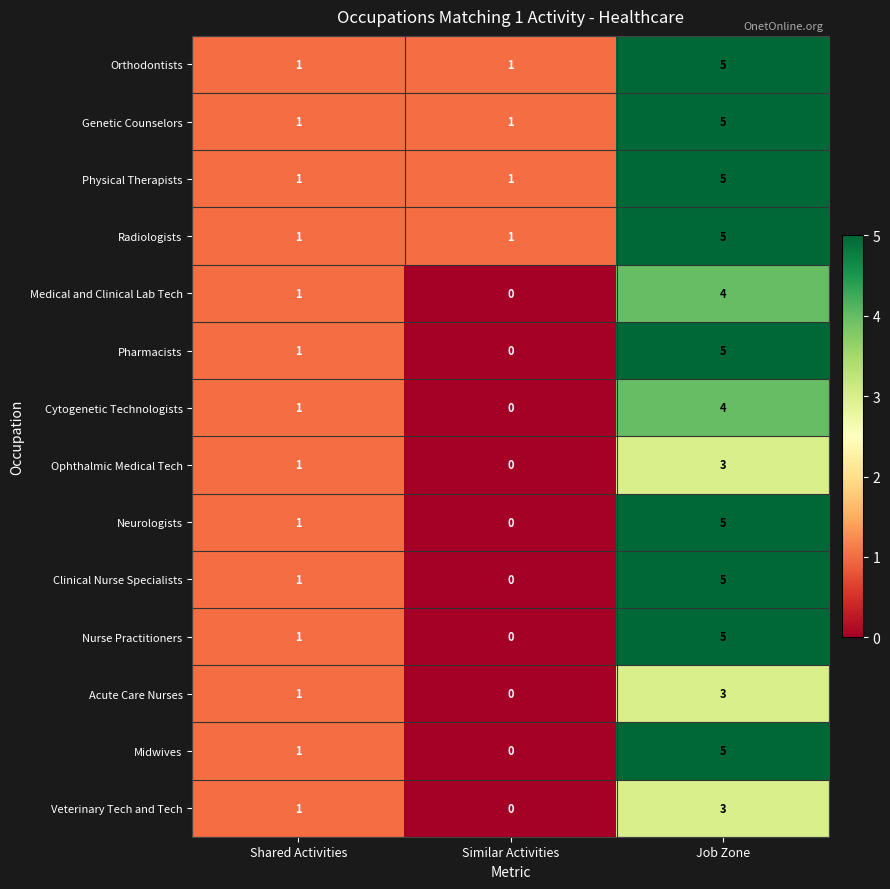

What is the difference between the highest and lowest values at Job Zone?

2